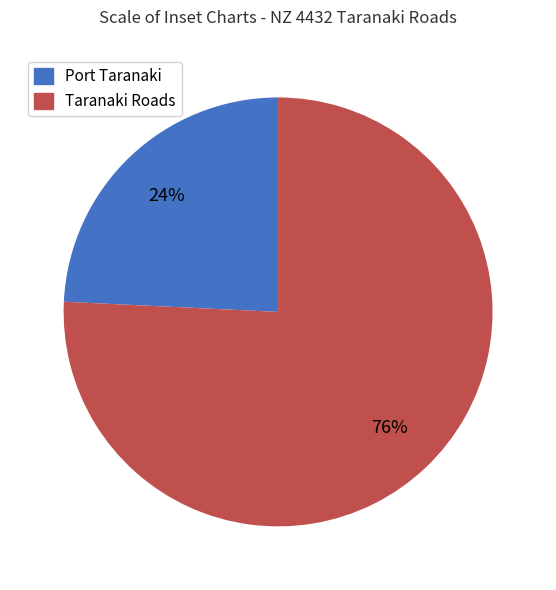

What percentage is the Port Taranaki slice, to the nearest percent?

24%